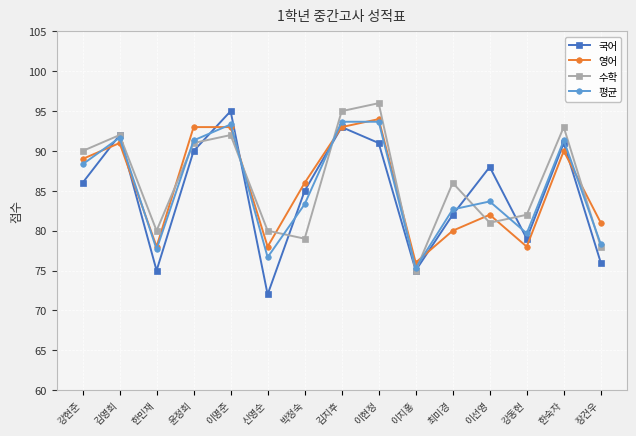

What are all the series names shown in the legend?

국어, 영어, 수학, 평균